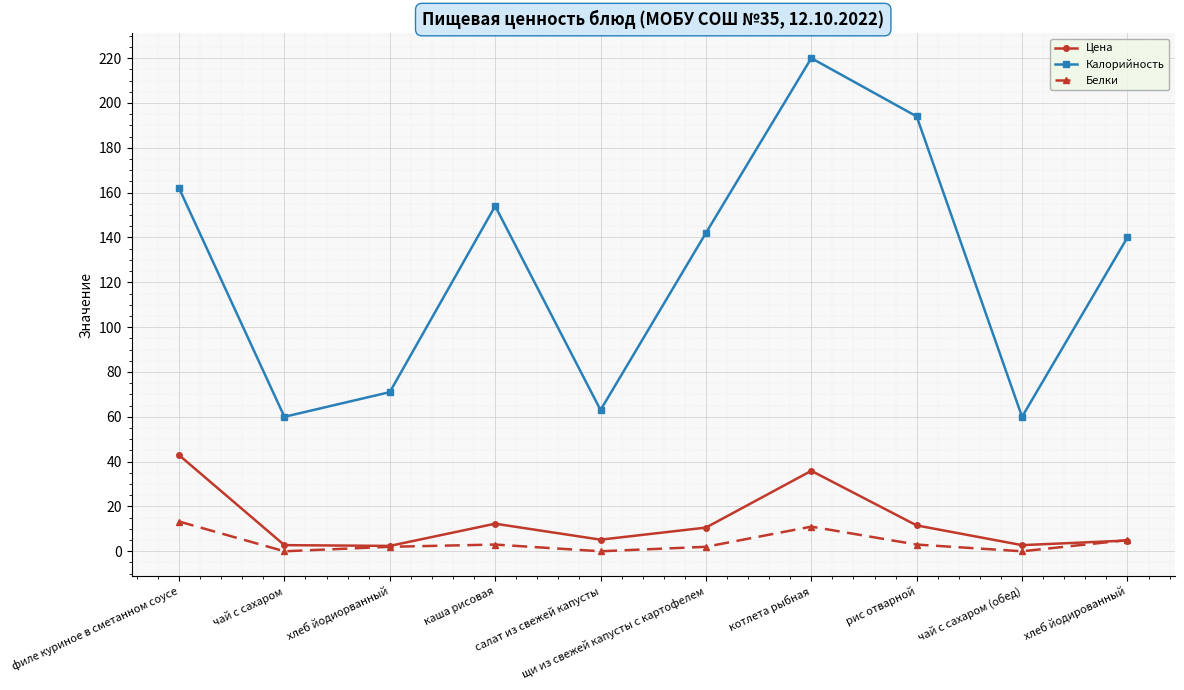

What is the spread (max minus min) of values at котлета рыбная?

209.0